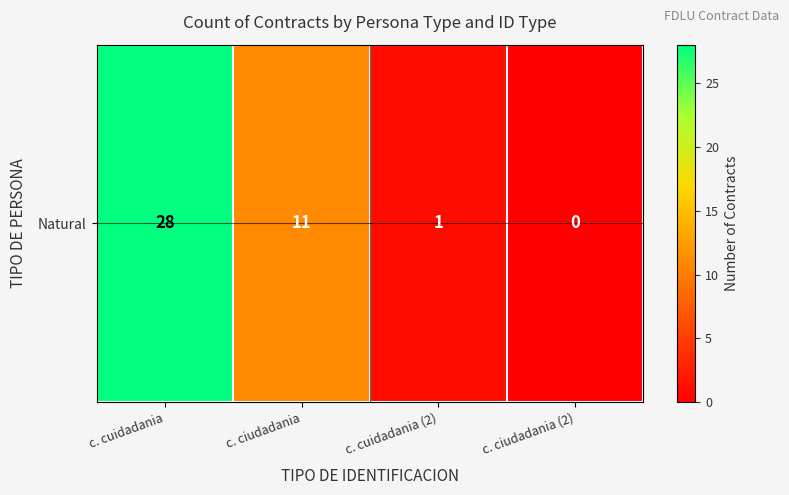

How many categories are shown in the chart?

4